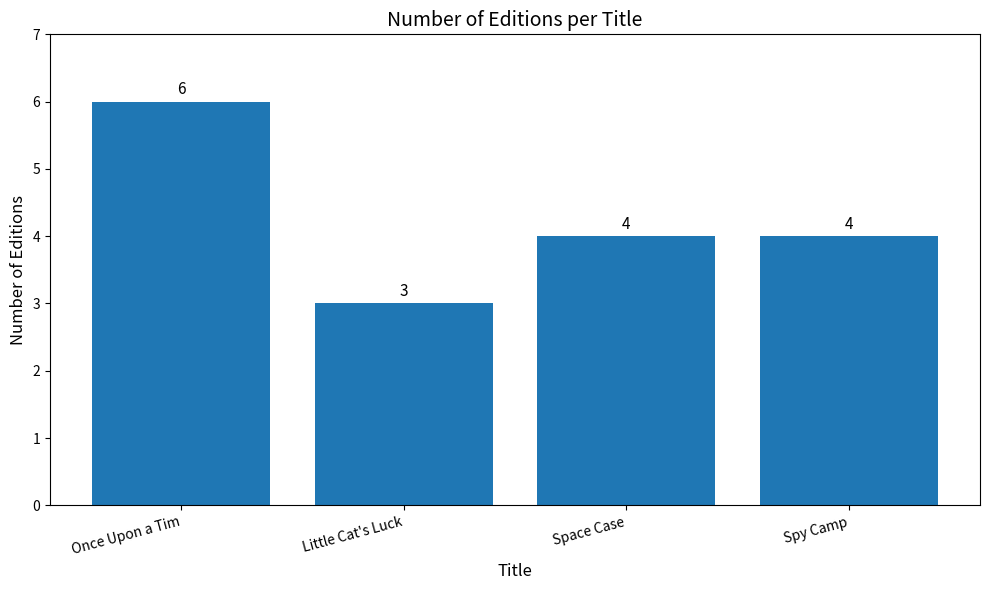

What position from the left is Spy Camp?

4